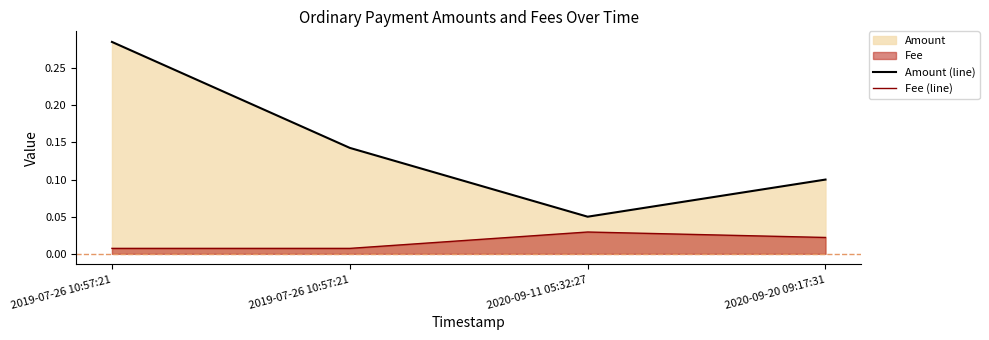

Where is Fee (line) nearest to the value 0?

2019-07-26 10:57:21